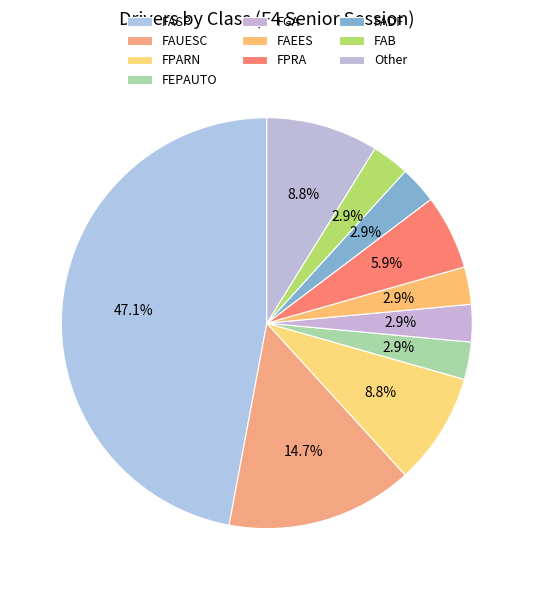

Between FPRA and FEPAUTO, which is larger?

FPRA